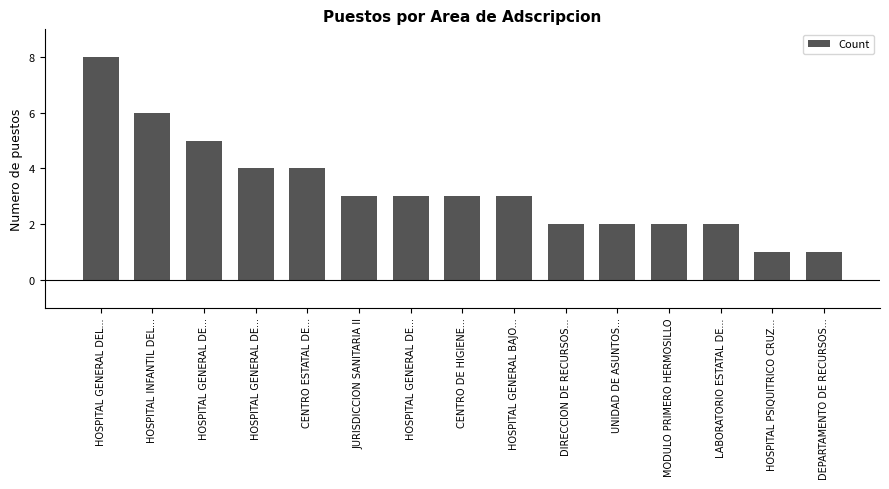

Reading left to right, transcribe all the data shown in this chart.

8	6	5	4	4	3	3	3	3	2	2	2	2	1	1